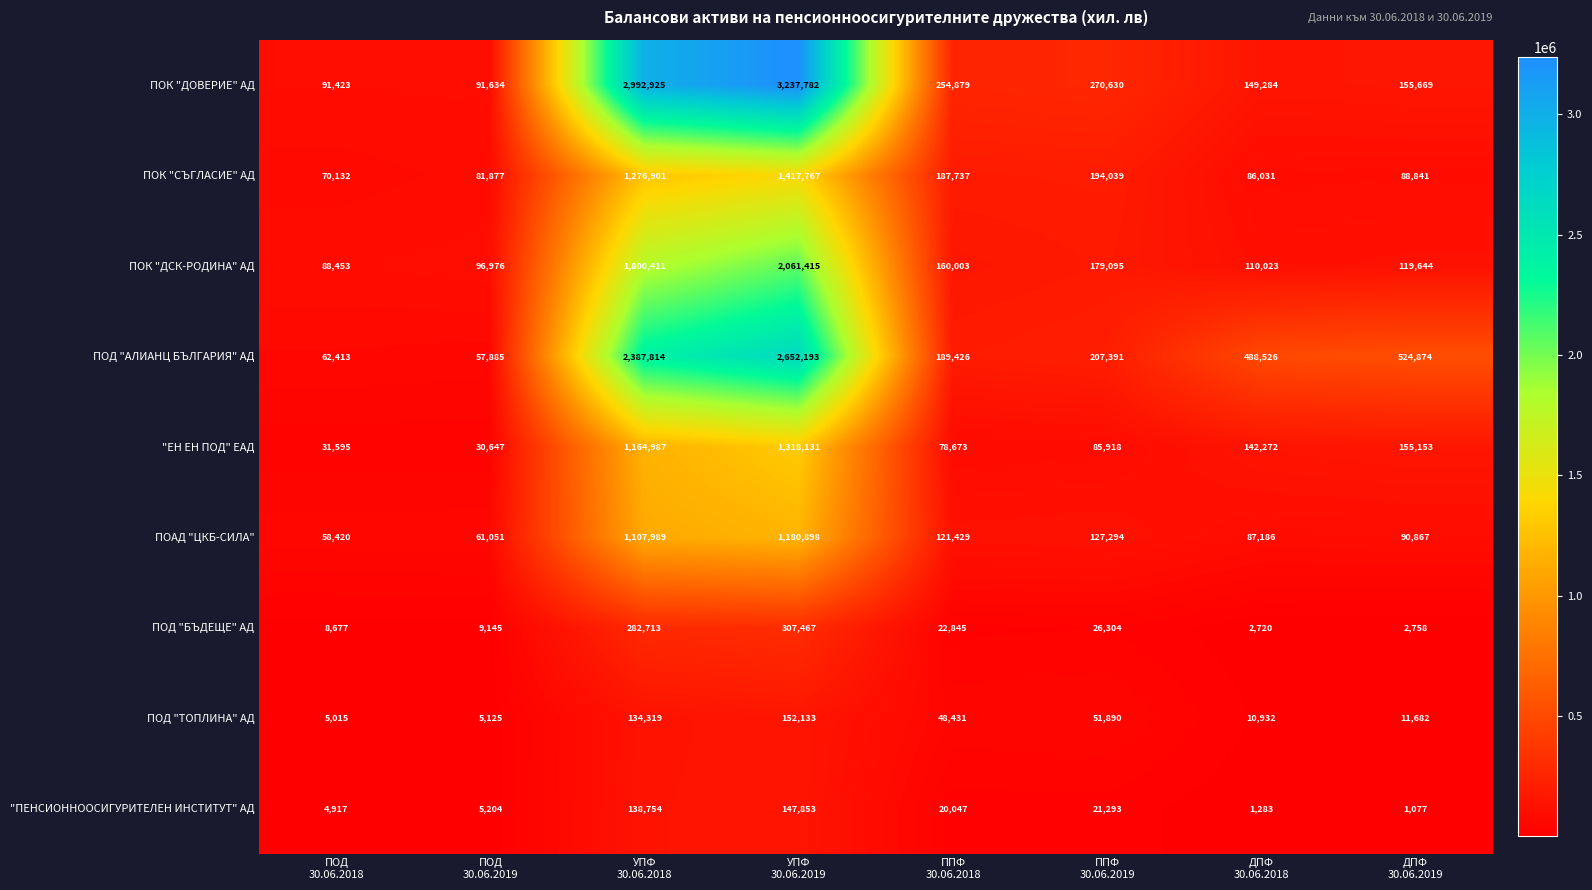

What is the difference between the maximum and minimum values in the ПОД "АЛИАНЦ БЪЛГАРИЯ" АД series?

2594308